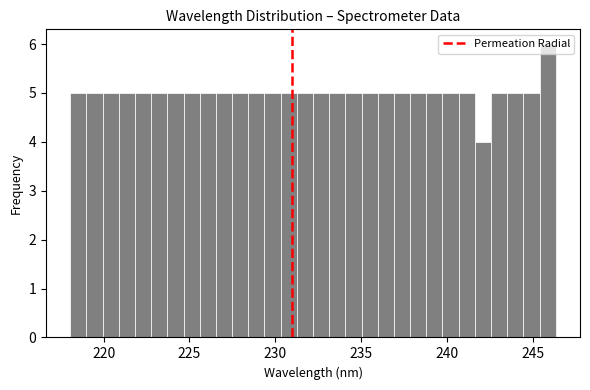

Read against the x-axis, roughly where is the centre of the tallest bar?

246.0